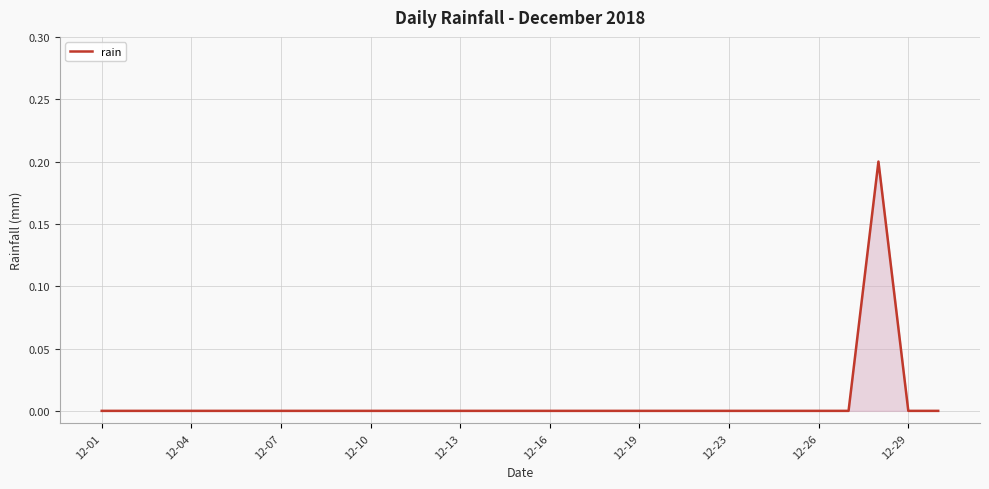

What is the greatest value displayed?

0.2